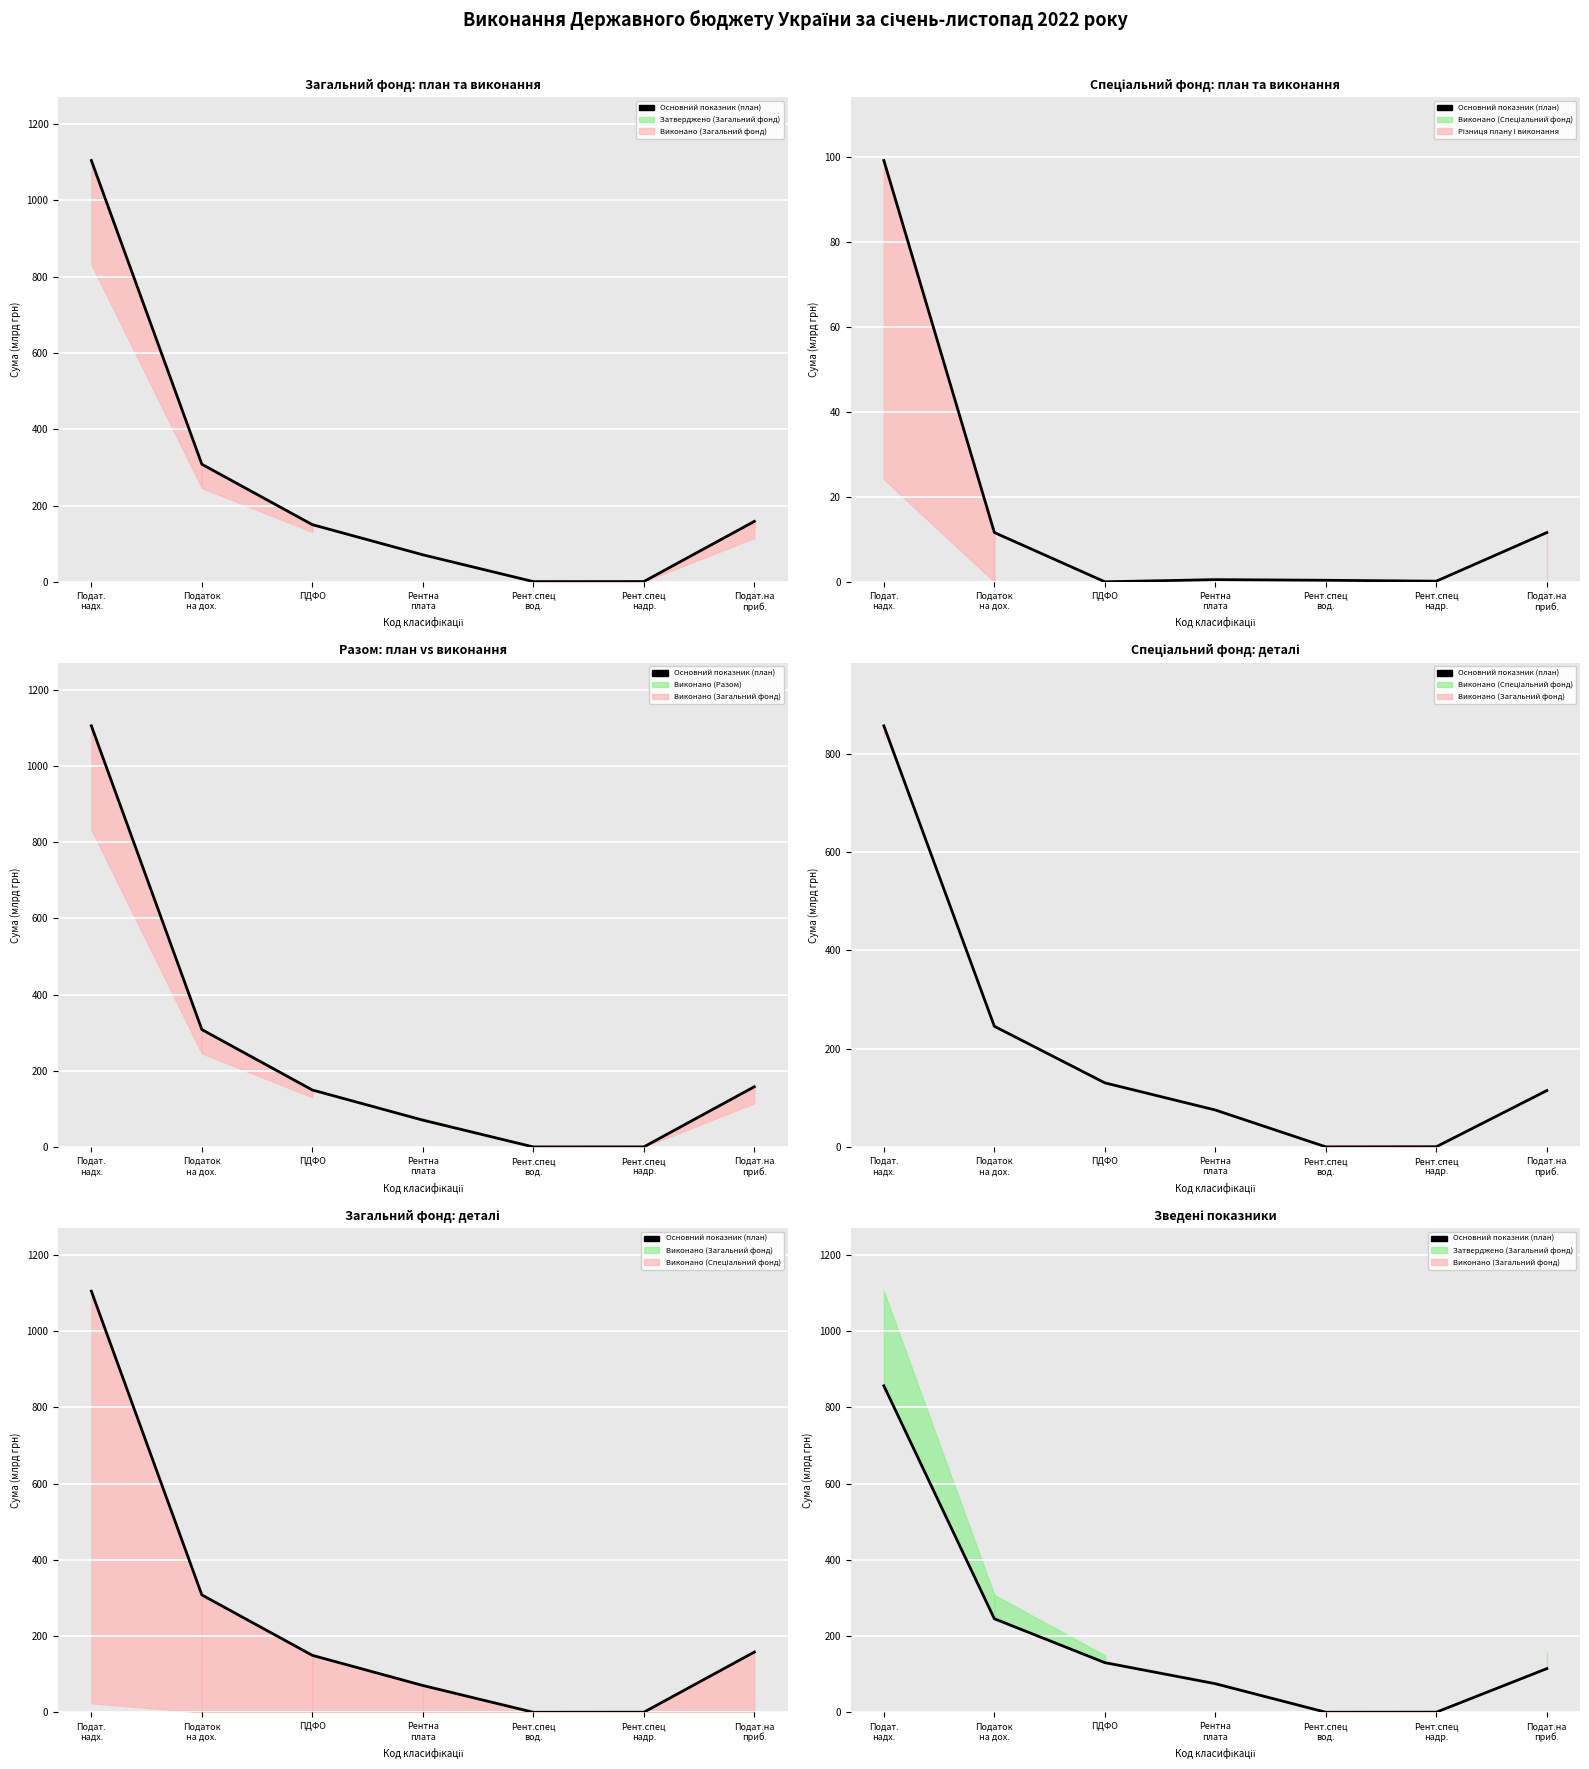

List the labels in order of value, smallest first.

Рент.спец
вод., Рент.спец
надр., Рентна
плата, Подат.на
приб., ПДФО, Податок
на дох., Подат.
надх.